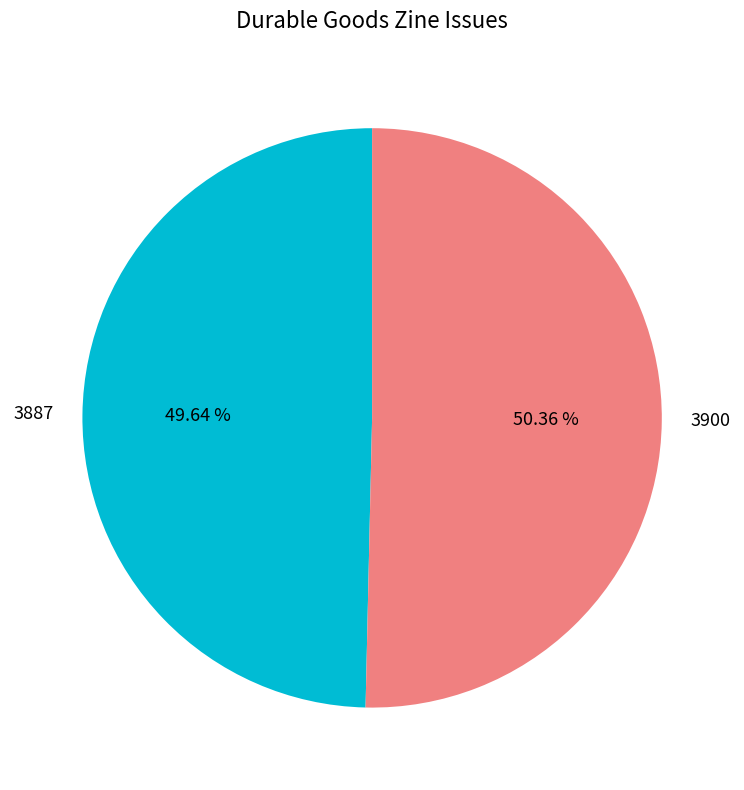

What is the smallest slice in the pie chart?

3887